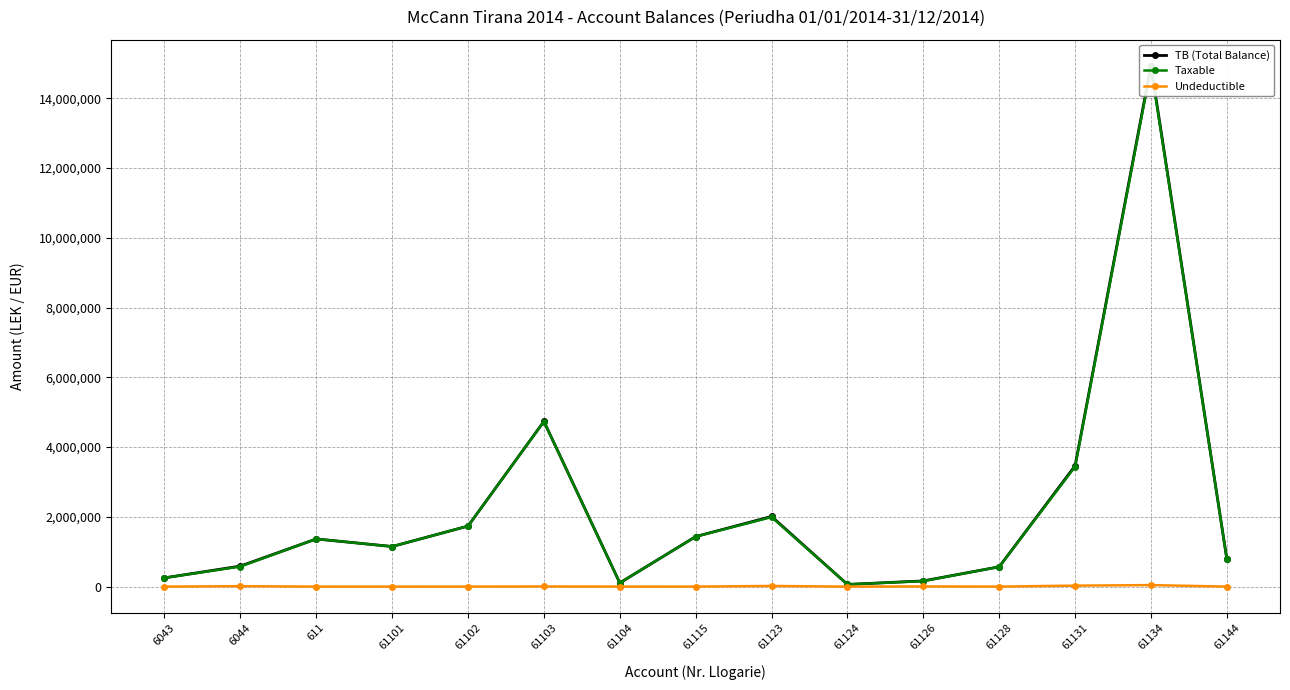

How many interior local peaks does the Taxable series have?

4